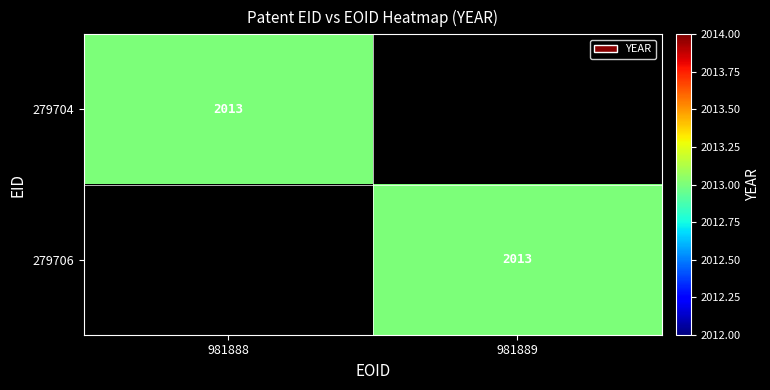

The value of 279706 at 981889 is 2013. True or false?

True